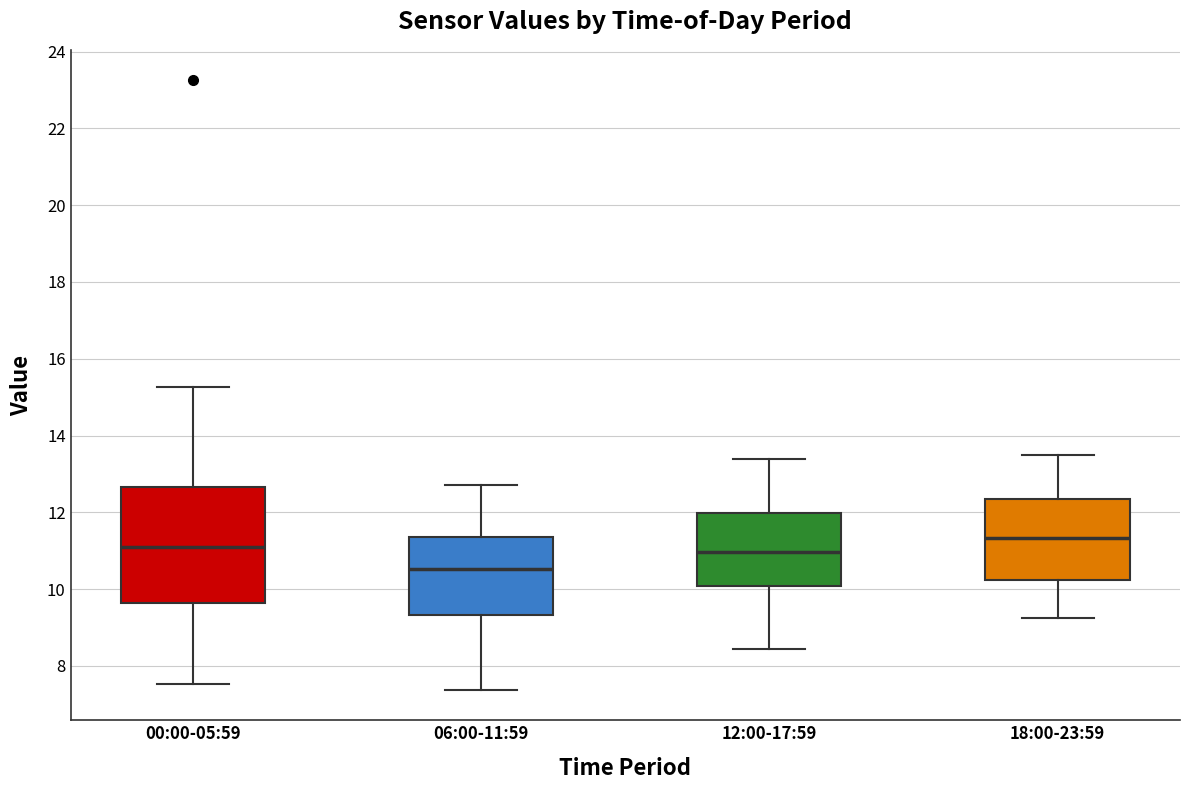

Reading left to right, read every box against the y-axis: the position of its median line, the range the box covers, and the ends of its whiskers. The values are not printed on the chart, so give them approximately, as read against the axis.

00:00-05:59: median 11.0, box 9.6 to 12.6, whiskers 7.6 to 15.2
06:00-11:59: median 10.6, box 9.4 to 11.4, whiskers 7.4 to 12.8
12:00-17:59: median 11.0, box 10.0 to 12.0, whiskers 8.4 to 13.4
18:00-23:59: median 11.4, box 10.2 to 12.4, whiskers 9.2 to 13.6